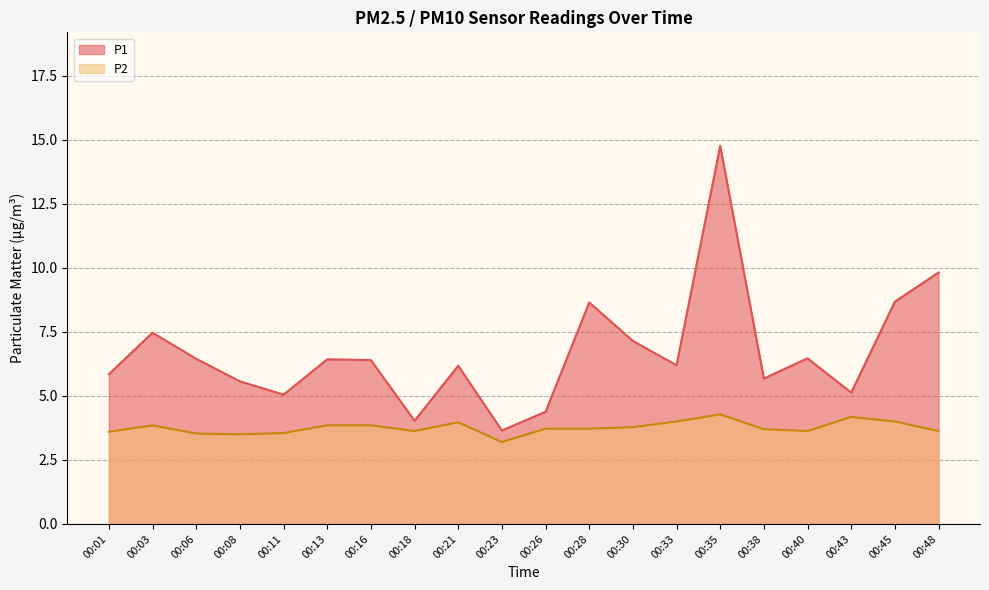

Between 00:06 and 00:16, which is larger?

00:06